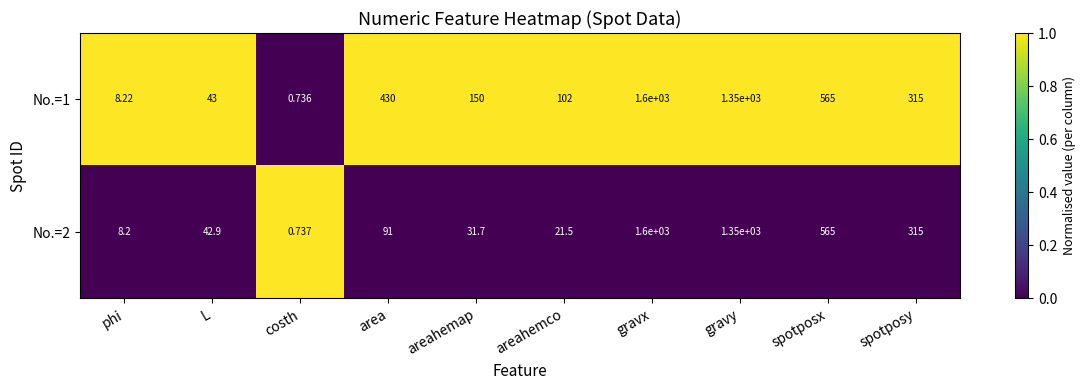

Is the value of No.=1 at L greater than the value of No.=2 at L?

Yes